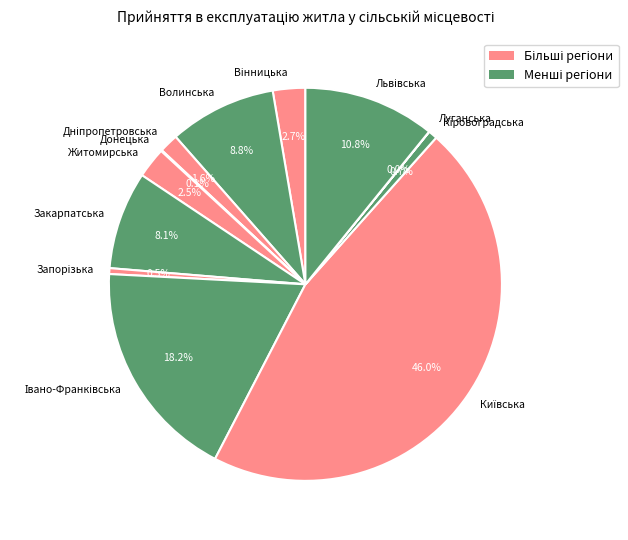

Does any single category account for the majority?

No